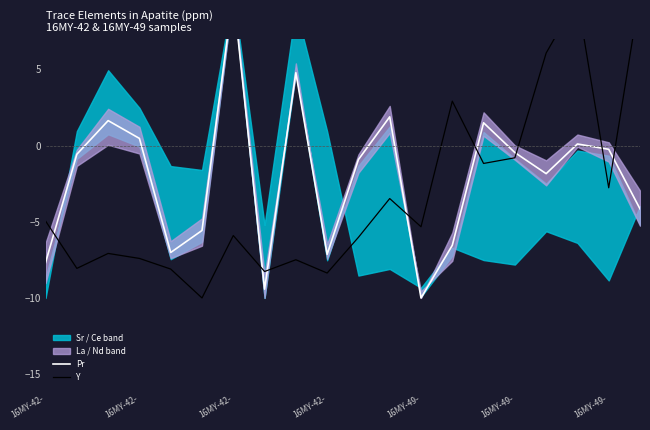

What is the maximum value shown in the chart?

10.0